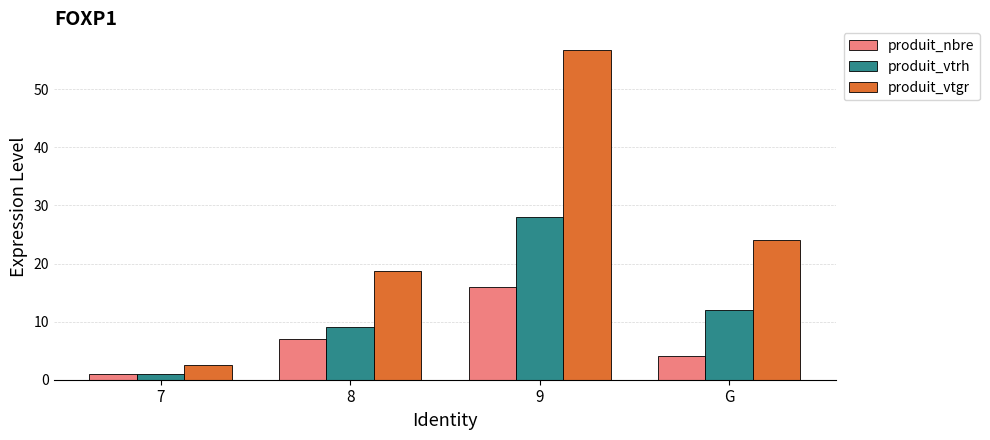

The produit_vtgr series shows 25.9 at 8. True or false?

False